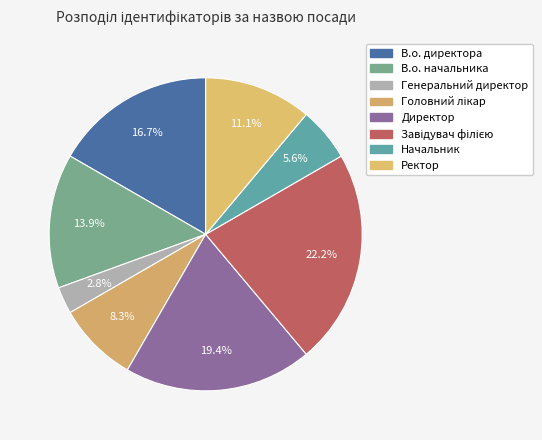

True or false: Директор accounts for 19% of the total.

True